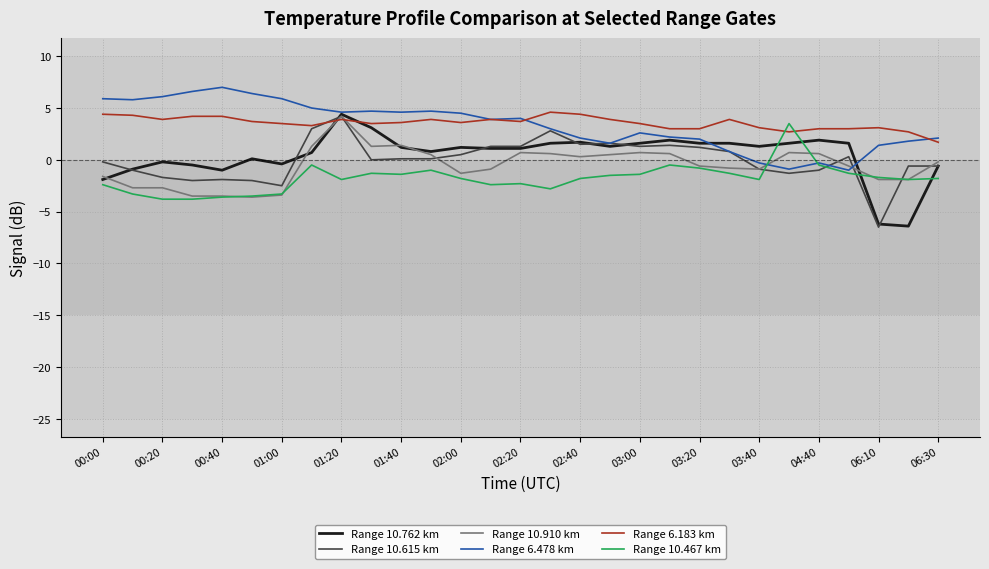

What is the maximum value shown in the chart?

7.0